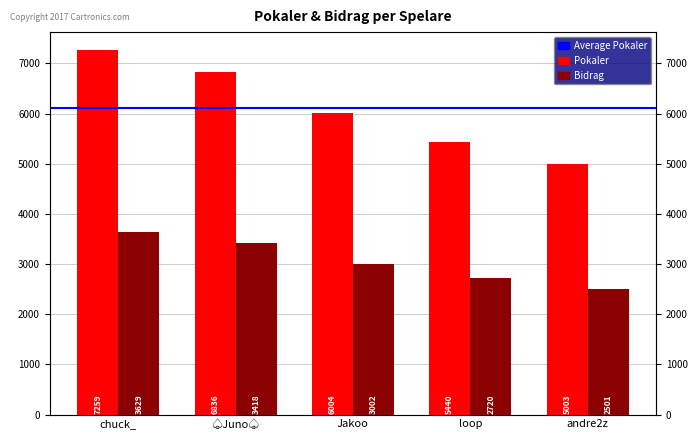

Where does the Pokaler series first go above 6004?

chuck_